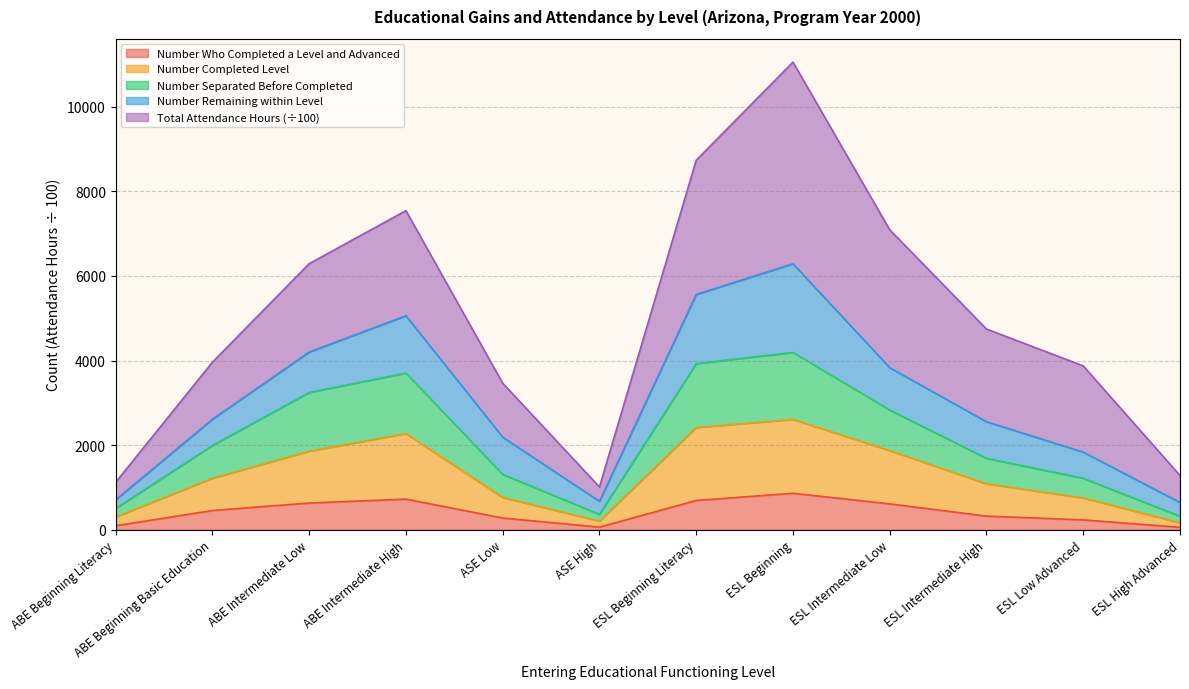

What is the highest value of the Number Who Completed a Level and Advanced series?

863.0